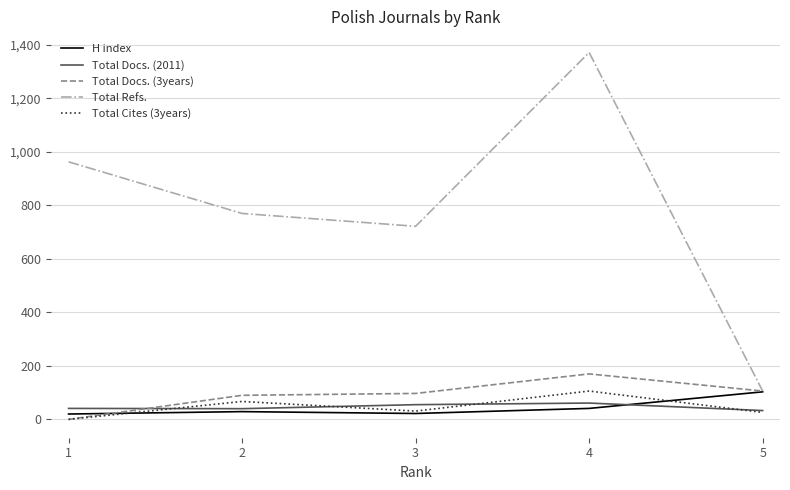

How many values in the Total Refs. series are below 770?

2